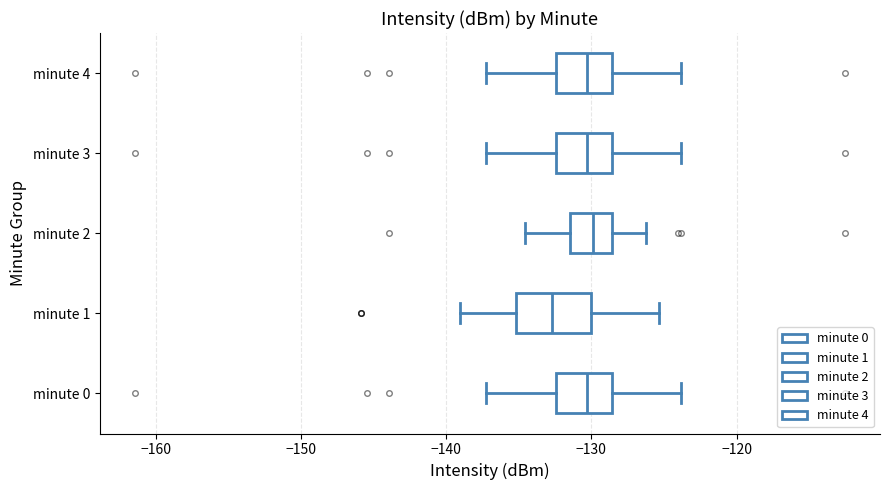

Which box is the widest, from its left edge to its right edge?

minute 1